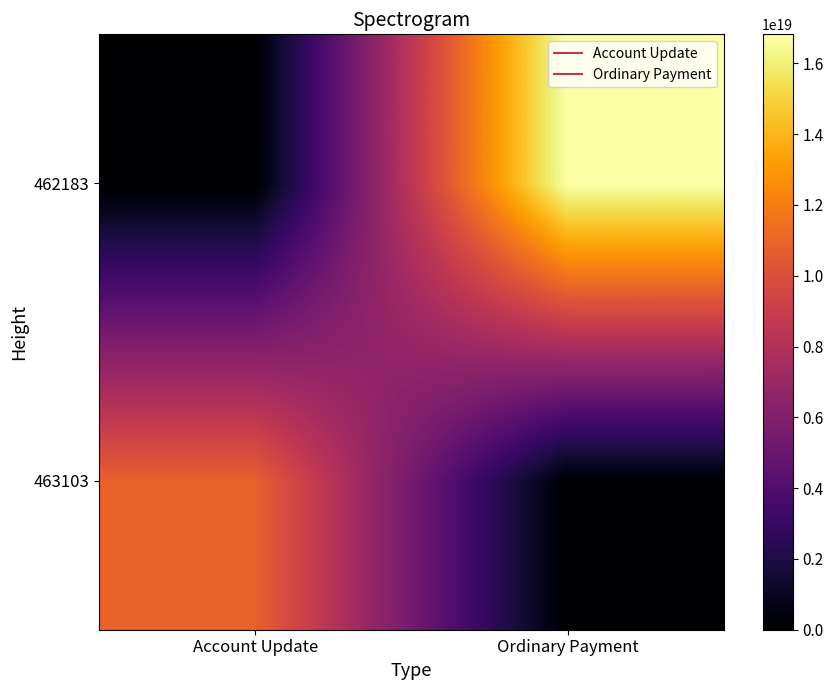

Which series has the widest spread of values?

462183